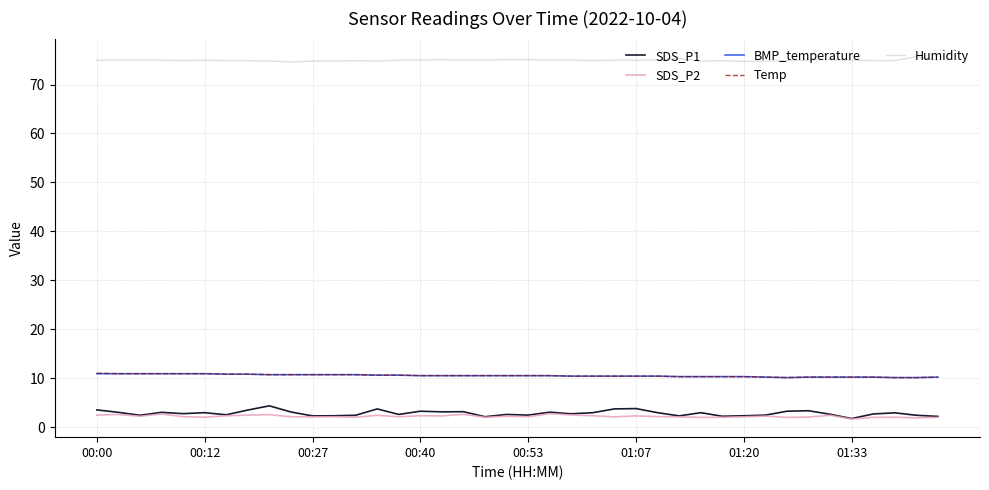

What is the highest value of the SDS_P2 series?

2.7